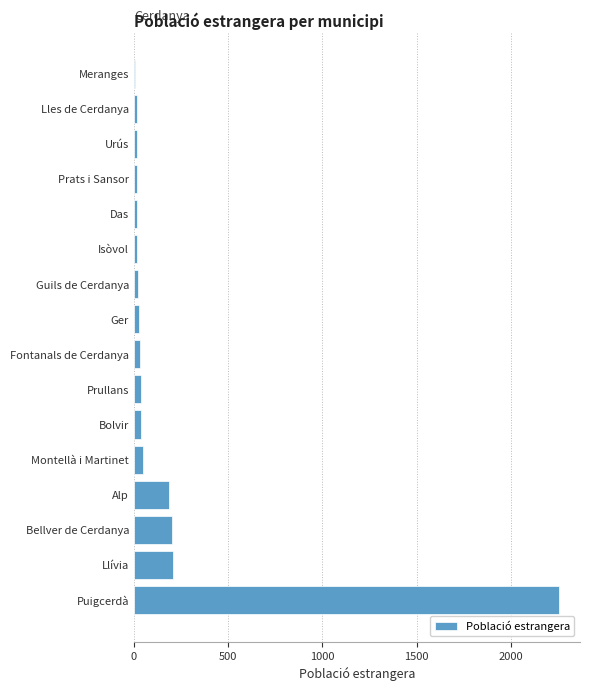

The chart shows a value of 203 at Bellver de Cerdanya. True or false?

True